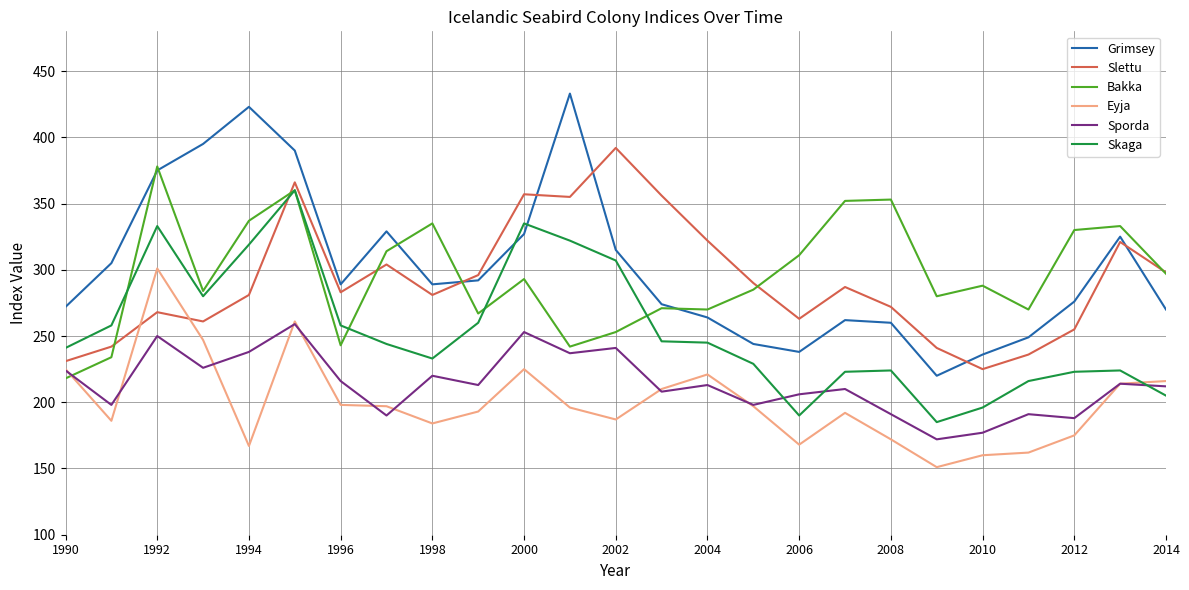

Which series has the widest spread of values?

Grimsey